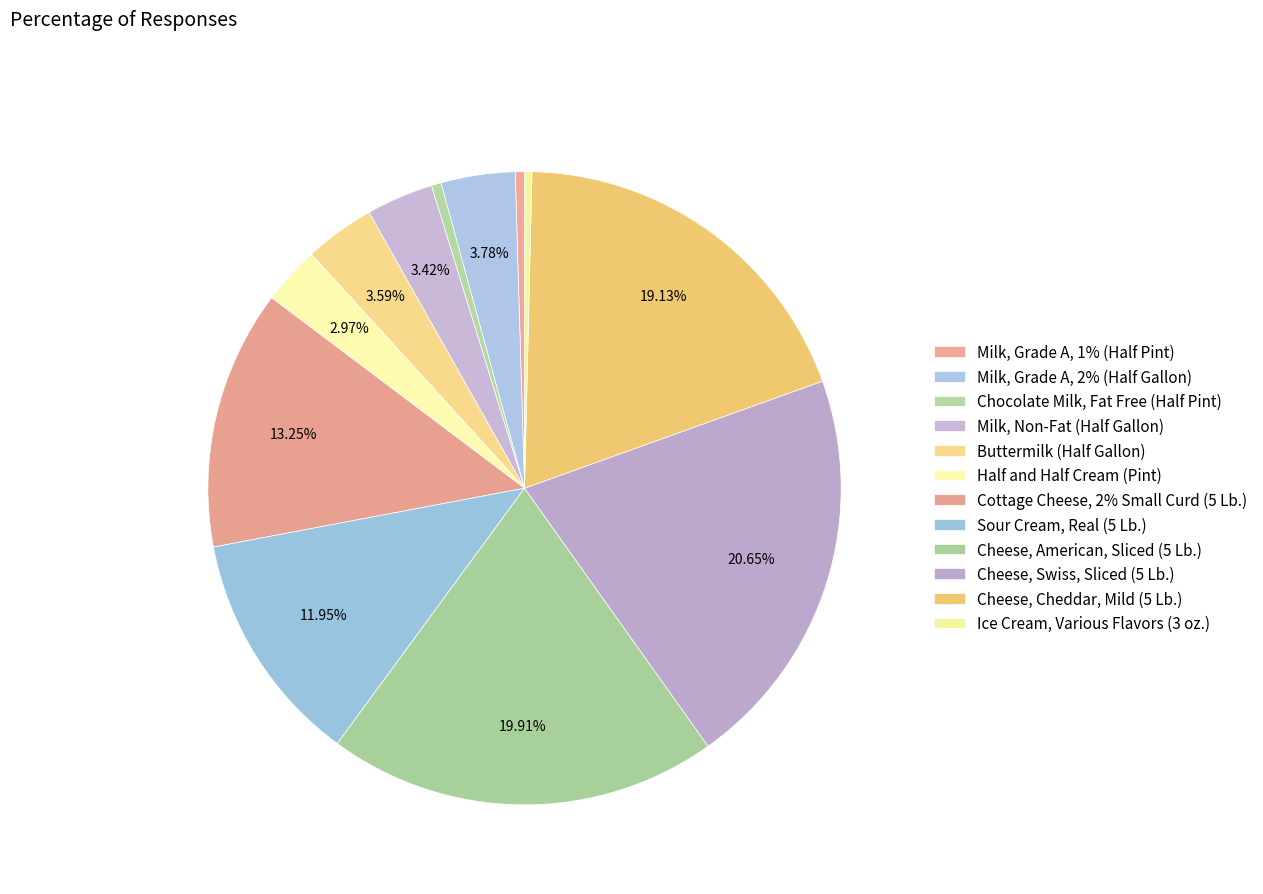

How many segments does this pie chart have?

12